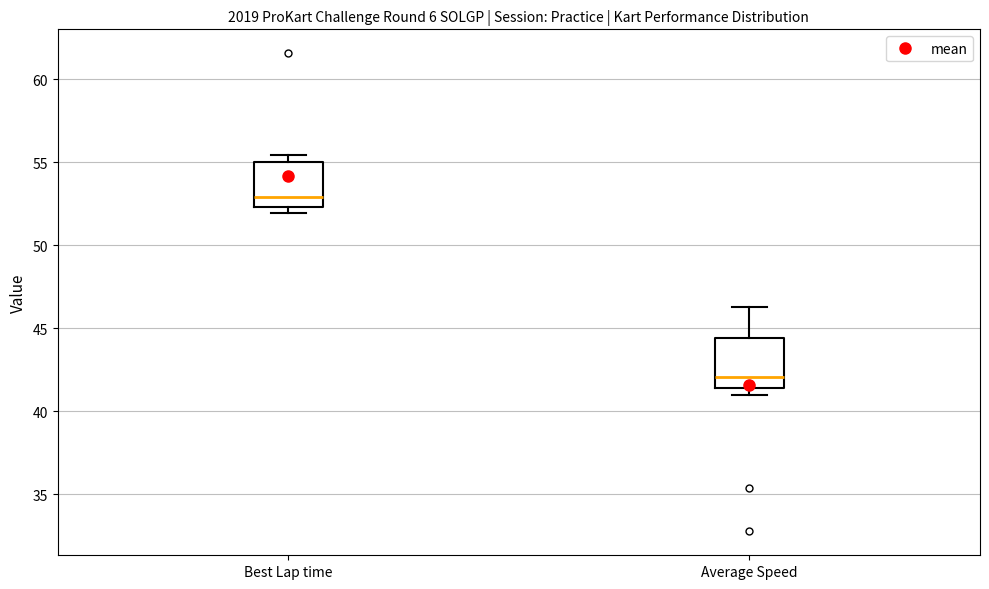

Where does the upper whisker of the box for Average Speed end on the y-axis? The values are not printed on the chart, so give them approximately, as read against the axis.

46.5